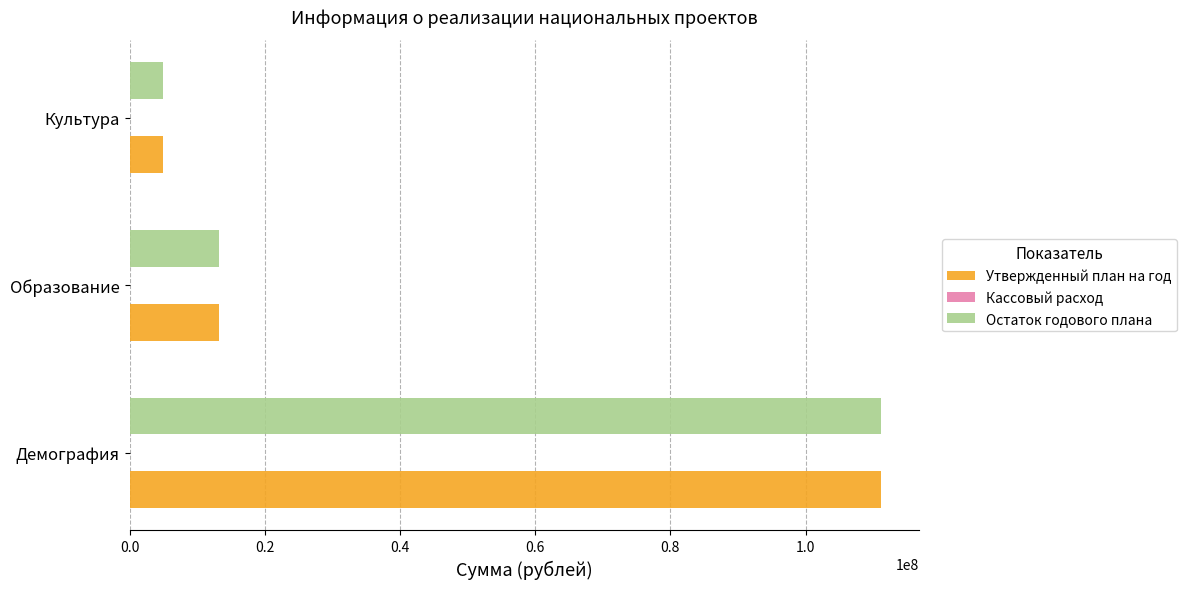

Rank the categories by Утвержденный план на год value from highest to lowest.

Демография, Образование, Культура